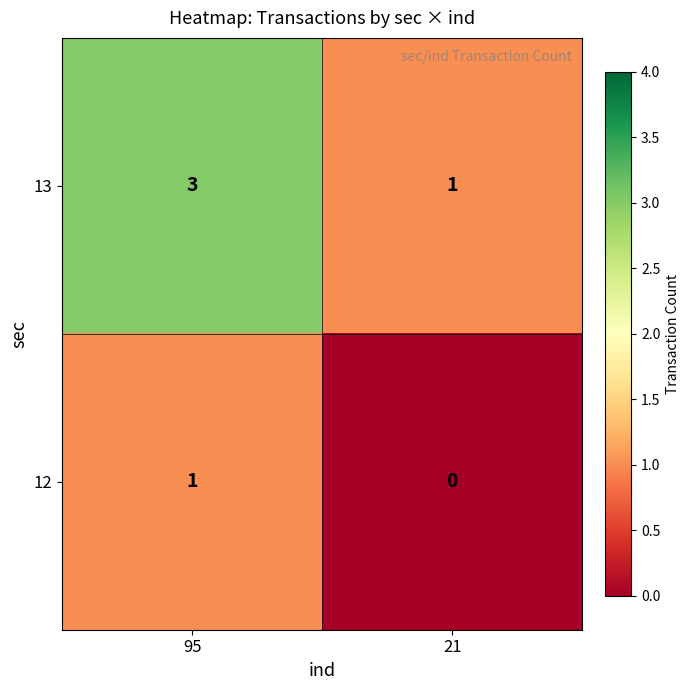

True or false: 12 has a value of 1 at 95.

True